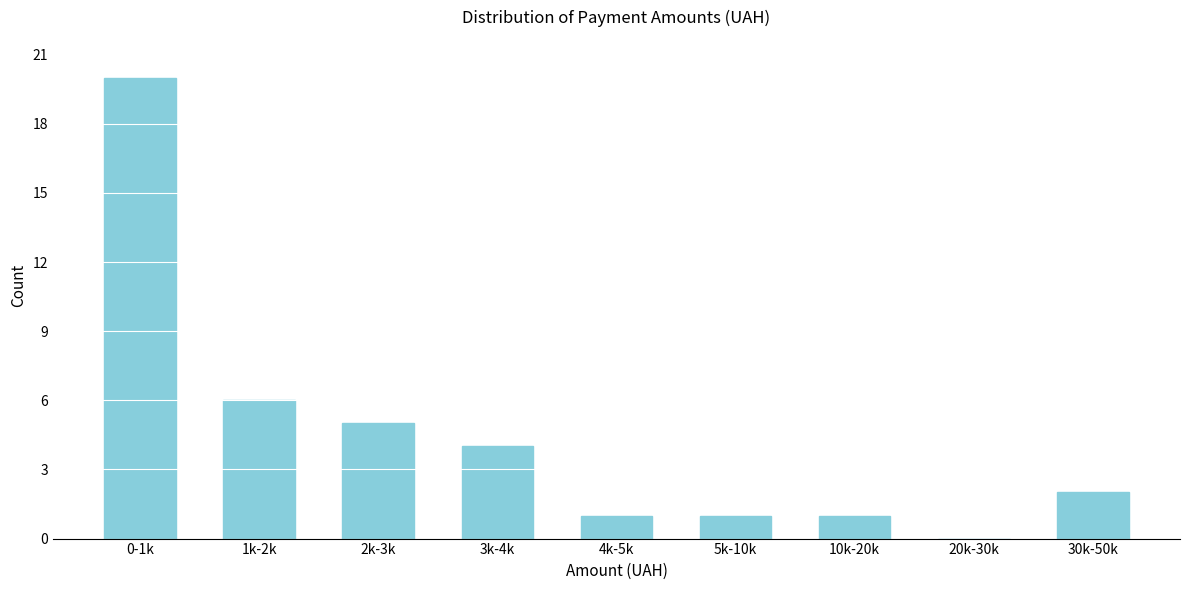

Reading left to right, extract all data points from this chart.

0-1k=20	1k-2k=6	2k-3k=5	3k-4k=4	4k-5k=1	5k-10k=1	10k-20k=1	20k-30k=0	30k-50k=2